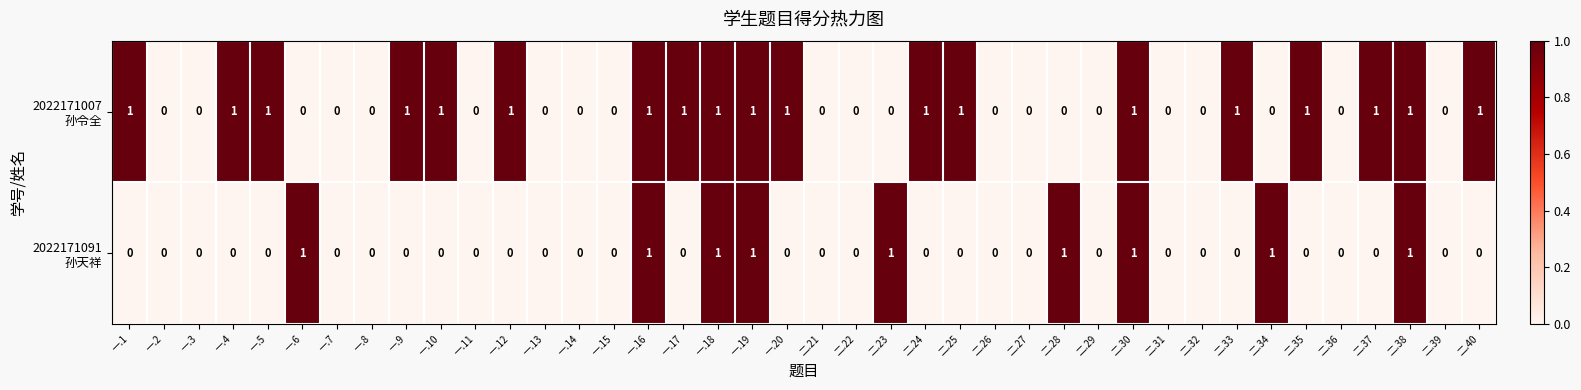

How many distinct data groups are displayed?

2